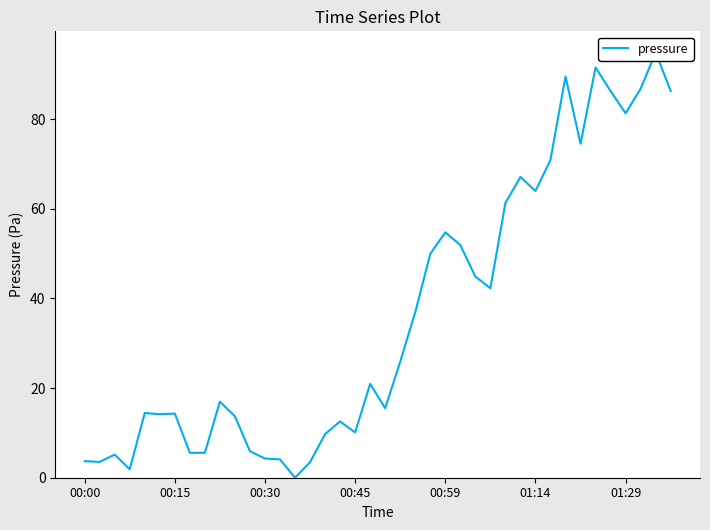

How many positive values are there?

39